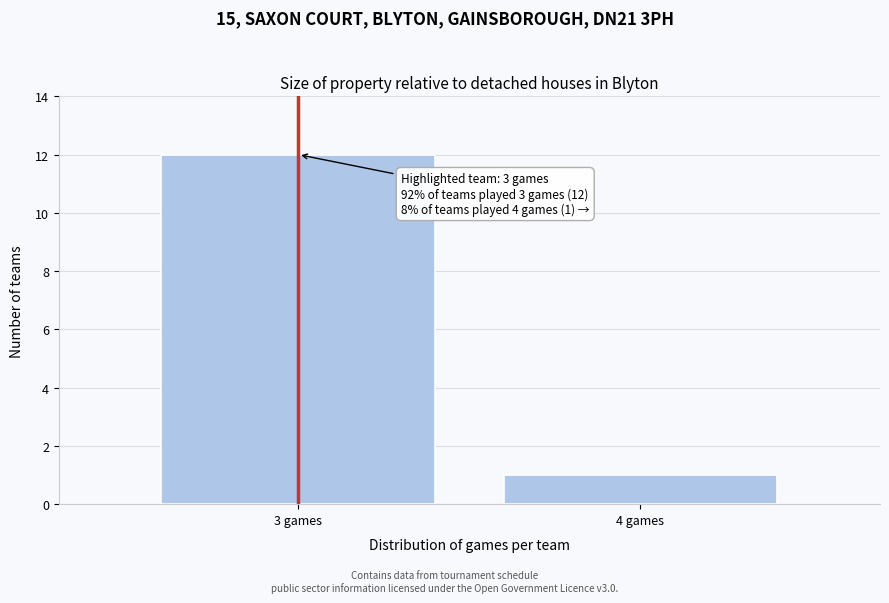

Reading left to right, list all the values displayed in this chart.

12	1